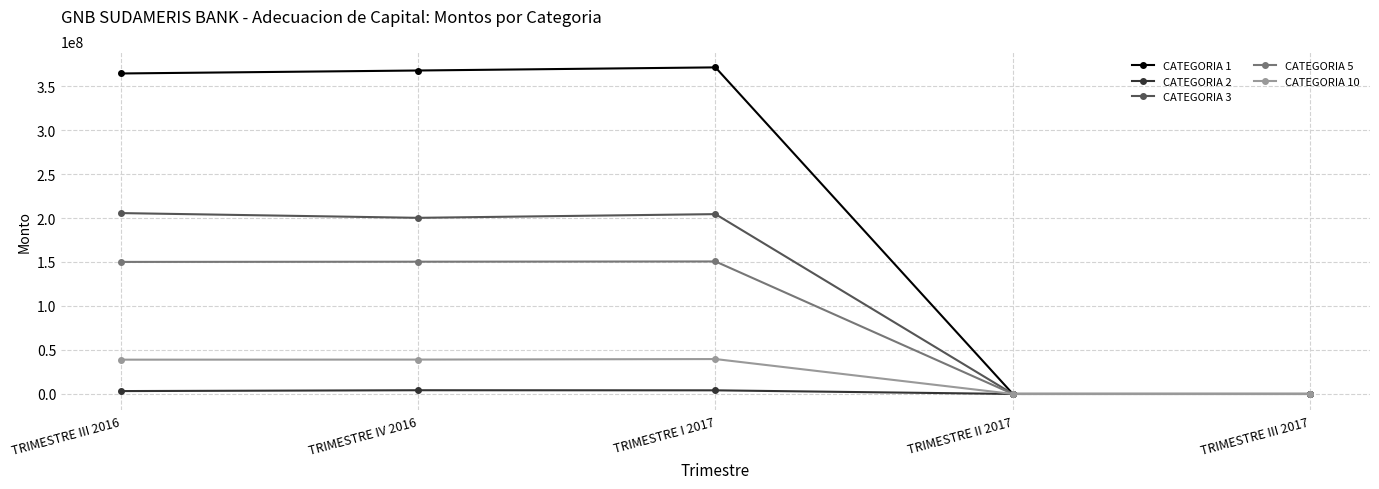

What are all the series names shown in the legend?

CATEGORIA 1, CATEGORIA 2, CATEGORIA 3, CATEGORIA 5, CATEGORIA 10